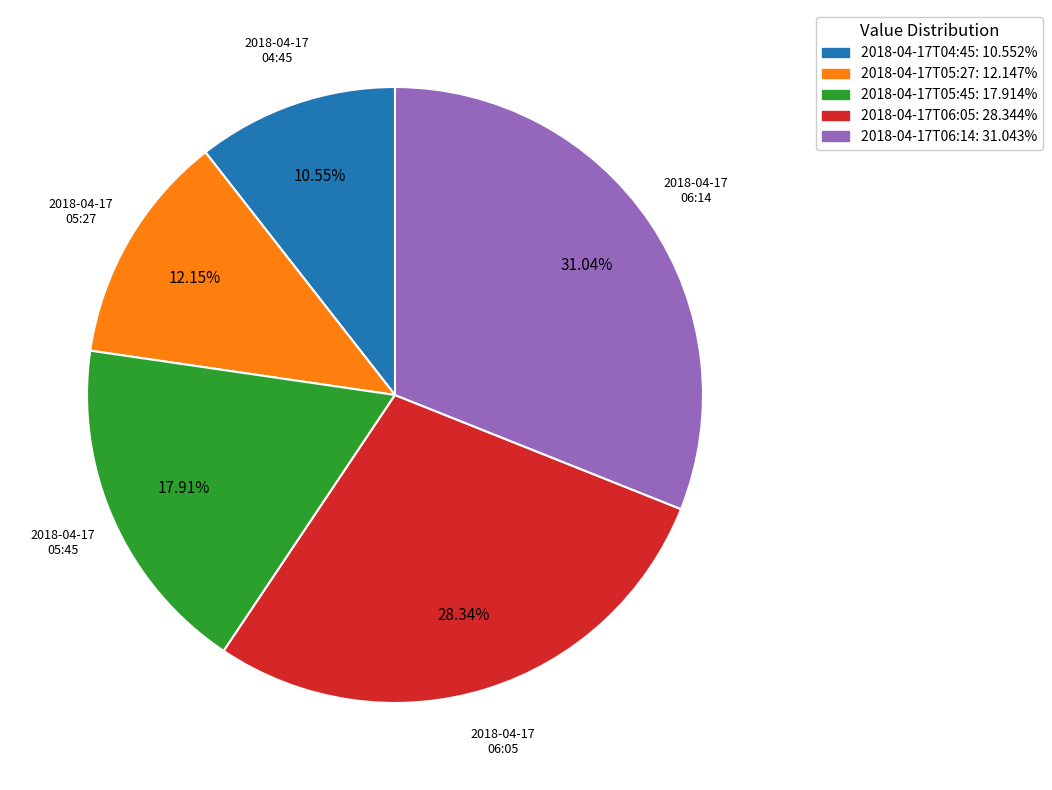

Is the sum of 2018-04-17T06:14 and 2018-04-17T05:27 greater than half?

No